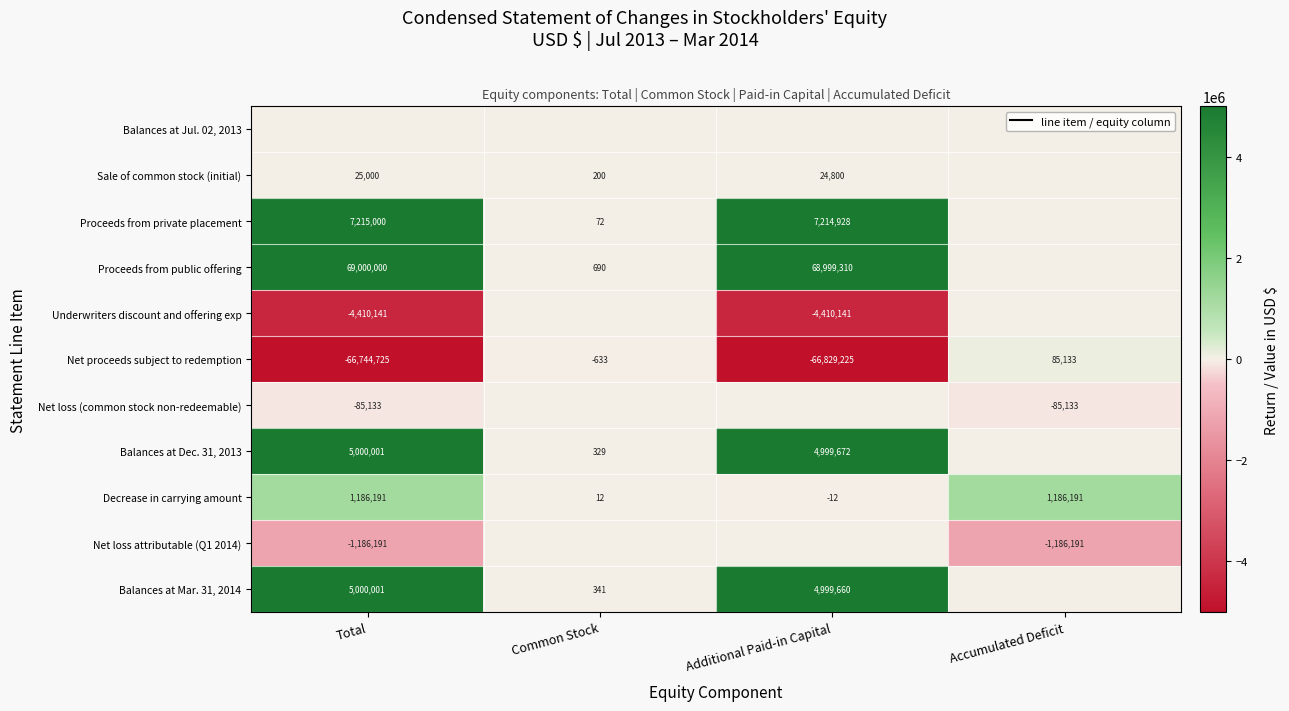

Is the value of Balances at Mar. 31, 2014 at Total greater than the value of Proceeds from private placement at Total?

No